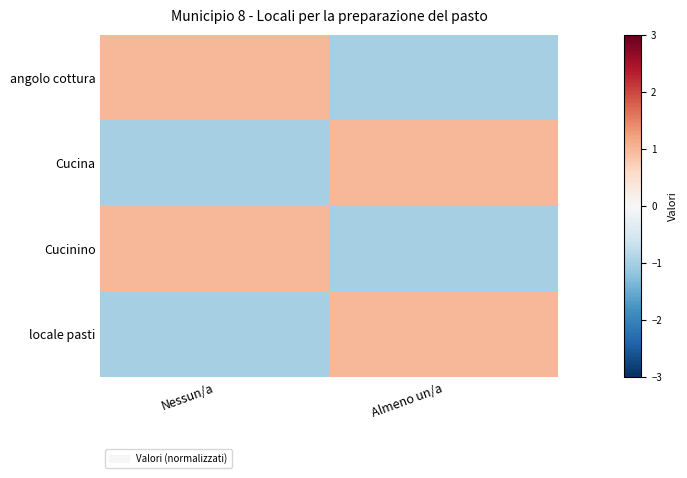

Reading left to right, extract all data points from this chart.

angolo cottura: Nessun/a=1	Almeno un/a=-1
Cucina: Nessun/a=-1	Almeno un/a=1
Cucinino: Nessun/a=1	Almeno un/a=-1
locale pasti: Nessun/a=-1	Almeno un/a=1